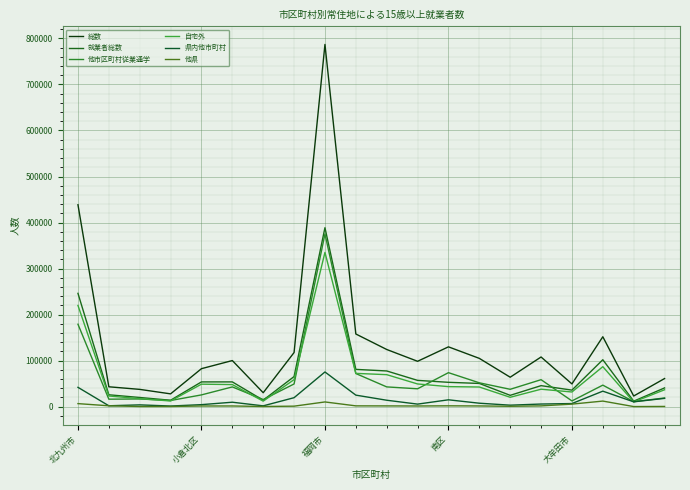

How many lines are shown in the chart?

6